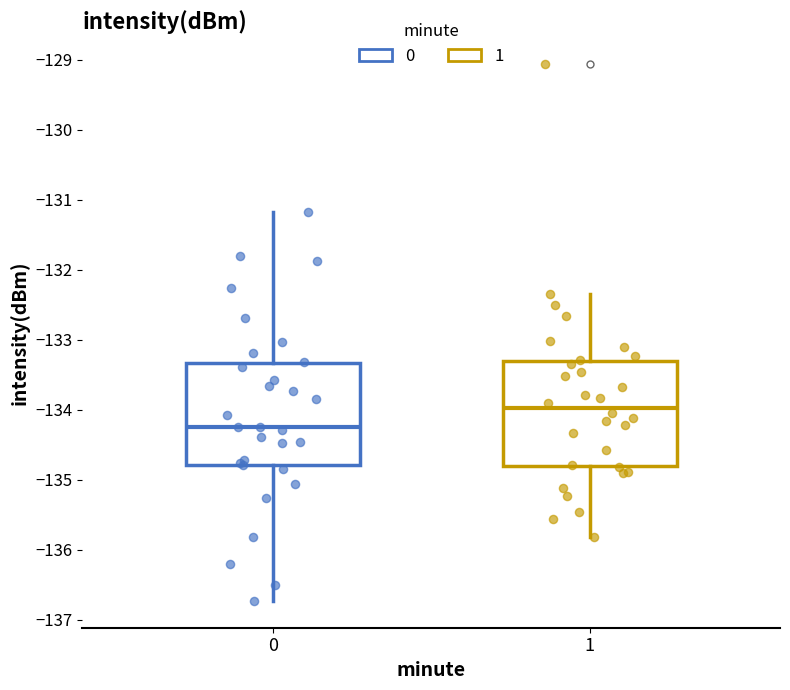

Reading left to right, transcribe this box plot: for each box, give where its median line is, the range the box spans, and where its two whiskers end, as read against the y-axis. The values are not printed on the chart, so give them approximately, as read against the axis.

0: median -134.2, box -134.8 to -133.3, whiskers -136.7 to -131.2
1: median -134.0, box -134.8 to -133.3, whiskers -135.8 to -132.3